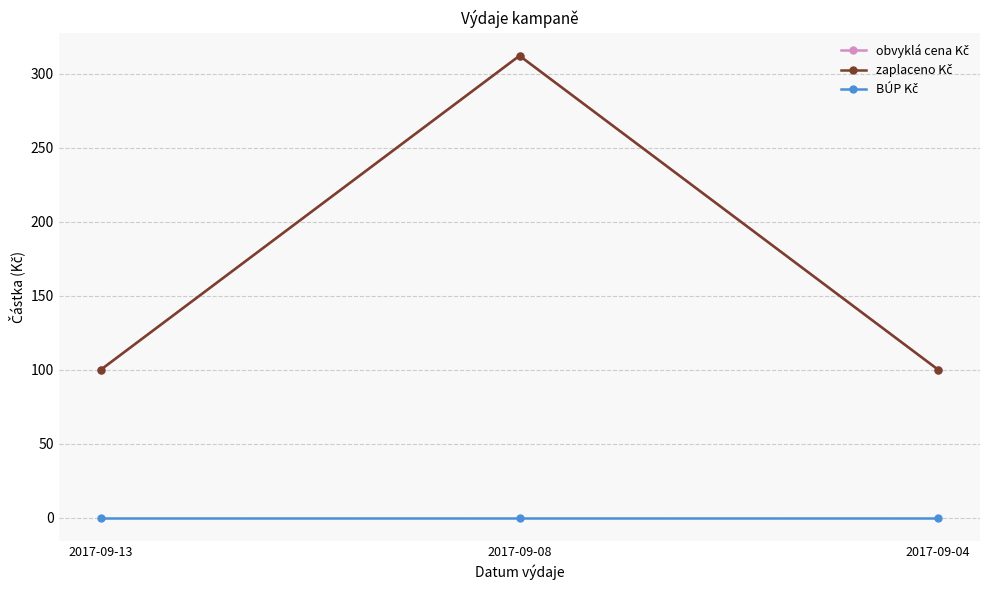

Which series has the largest total across all categories?

obvyklá cena Kč